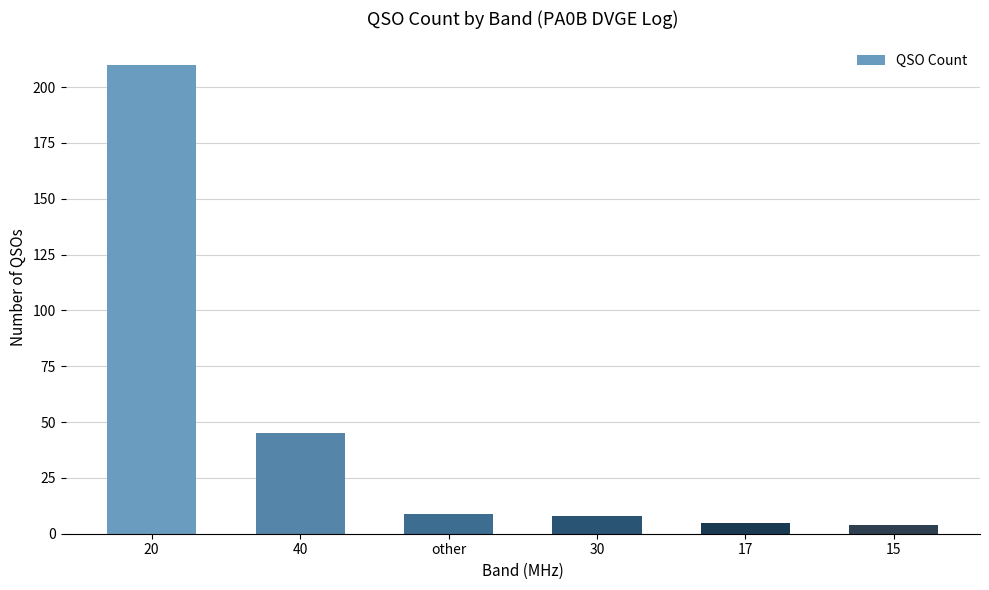

What is the change in value from 40 to 15?

-41